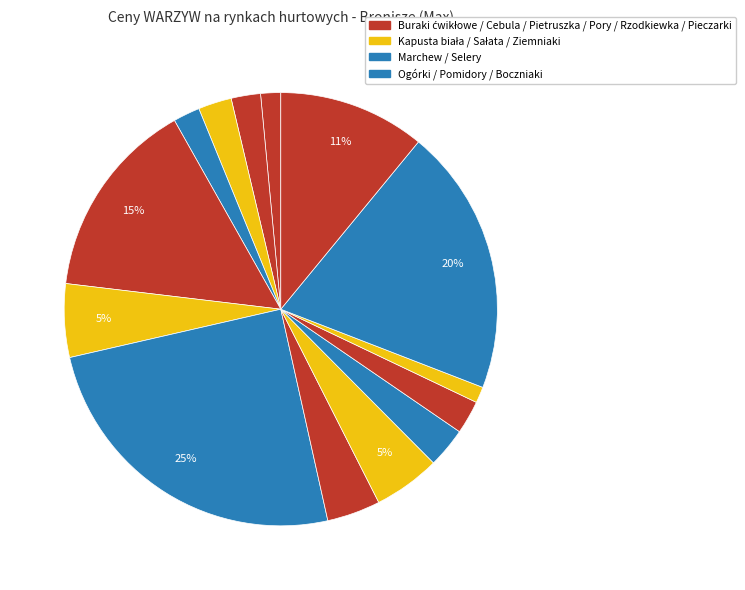

Count the number of slices in the pie.

14